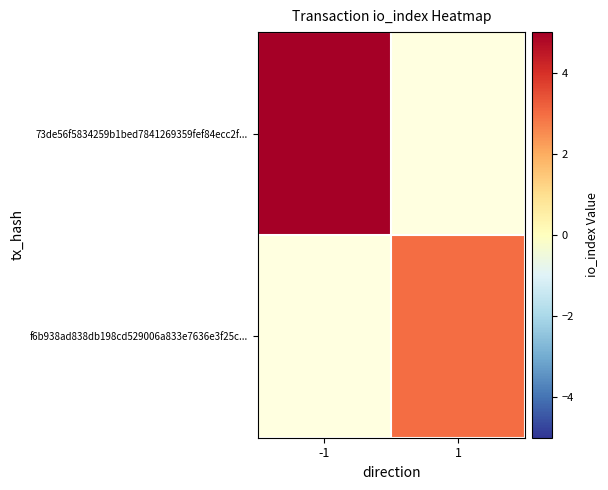

Rank the categories by 73de56f5834259b1bed7841269359fef84ecc2f... value from highest to lowest.

-1, 1